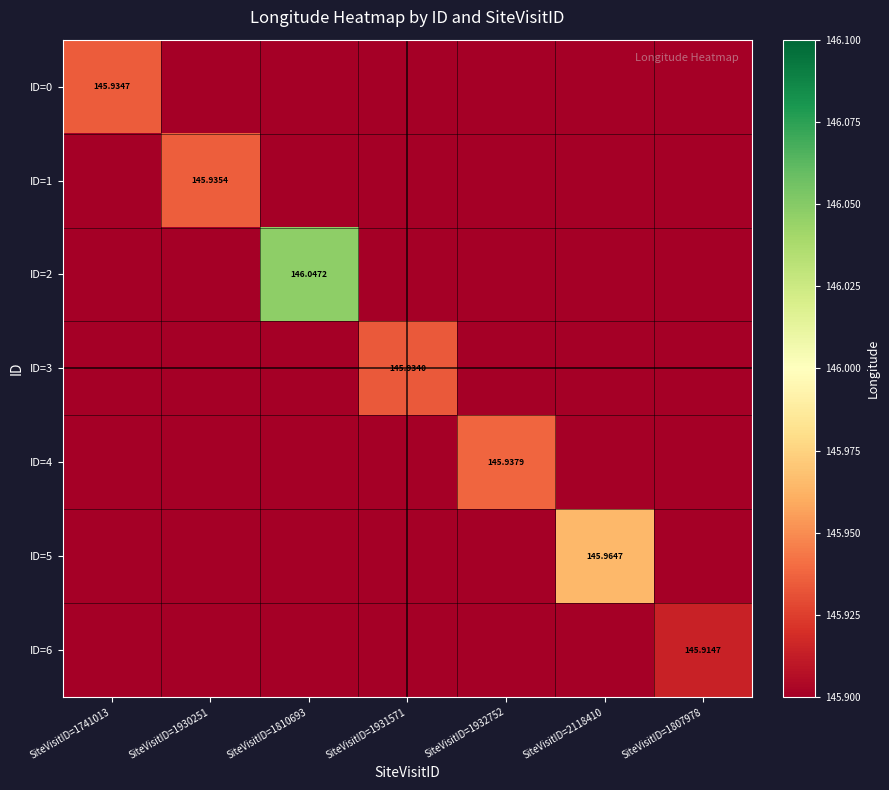

Is the value of ID=2 at SiteVisitID=1810693 greater than the value of ID=0 at SiteVisitID=1741013?

Yes